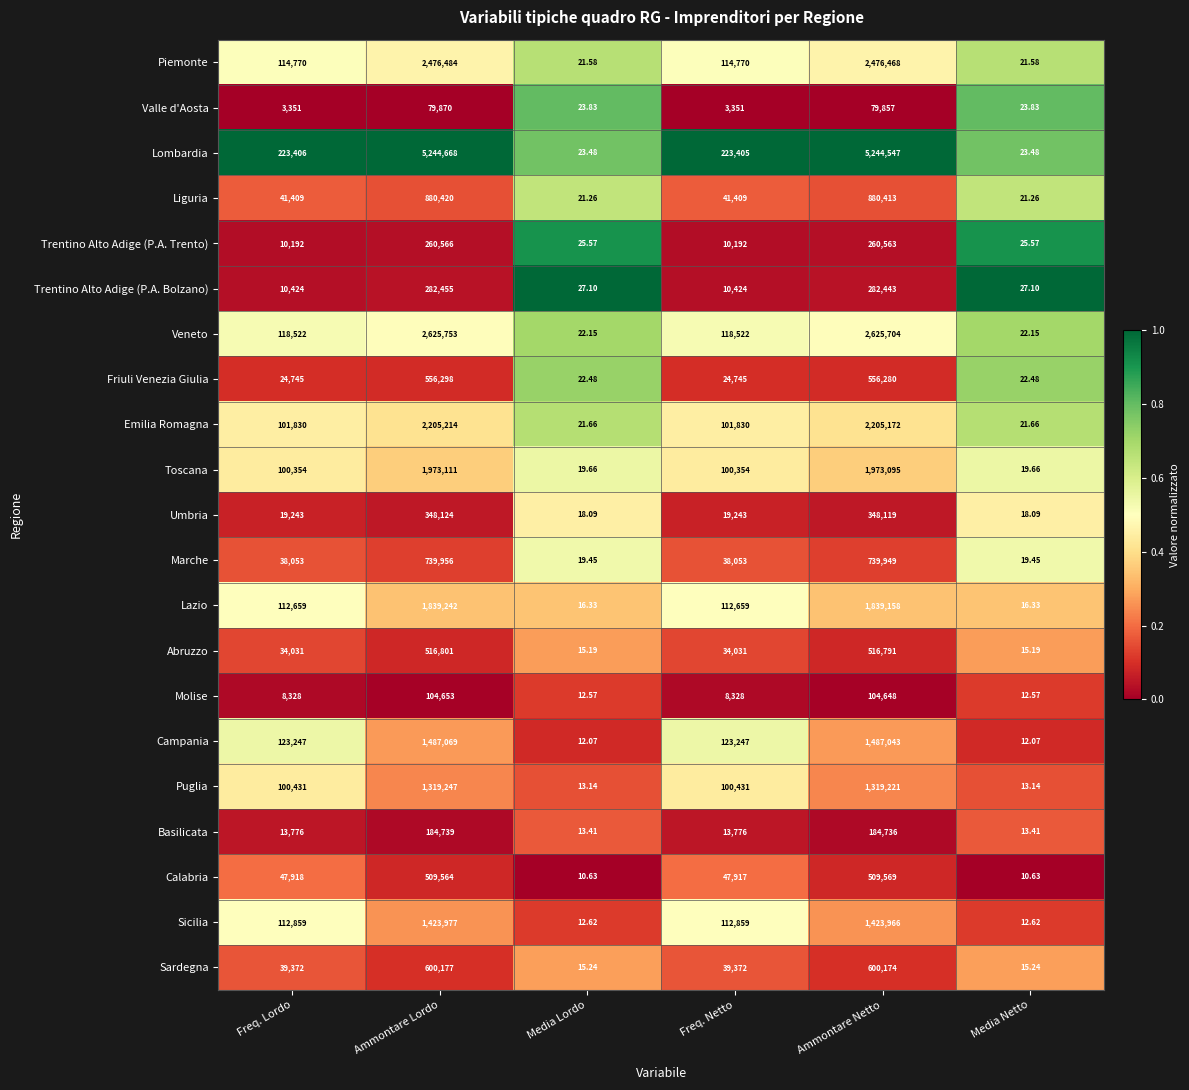

Rank the series at Freq. Netto from highest to lowest value.

Lombardia, Campania, Veneto, Piemonte, Sicilia, Lazio, Emilia Romagna, Puglia, Toscana, Calabria, Liguria, Sardegna, Marche, Abruzzo, Friuli Venezia Giulia, Umbria, Basilicata, Trentino Alto Adige (P.A. Bolzano), Trentino Alto Adige (P.A. Trento), Molise, Valle d'Aosta